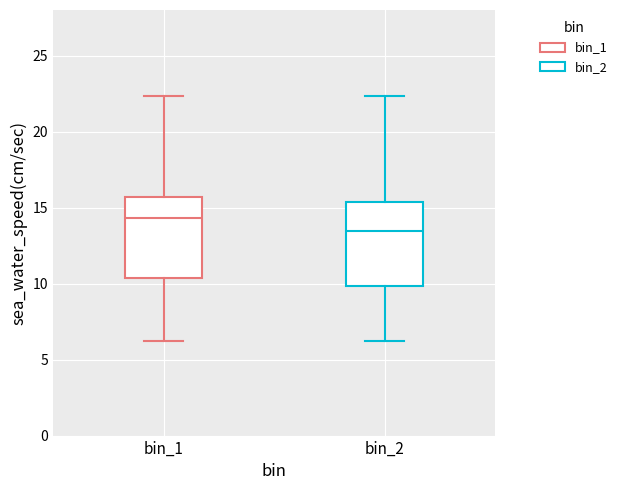

Which box has the highest median line?

bin_1